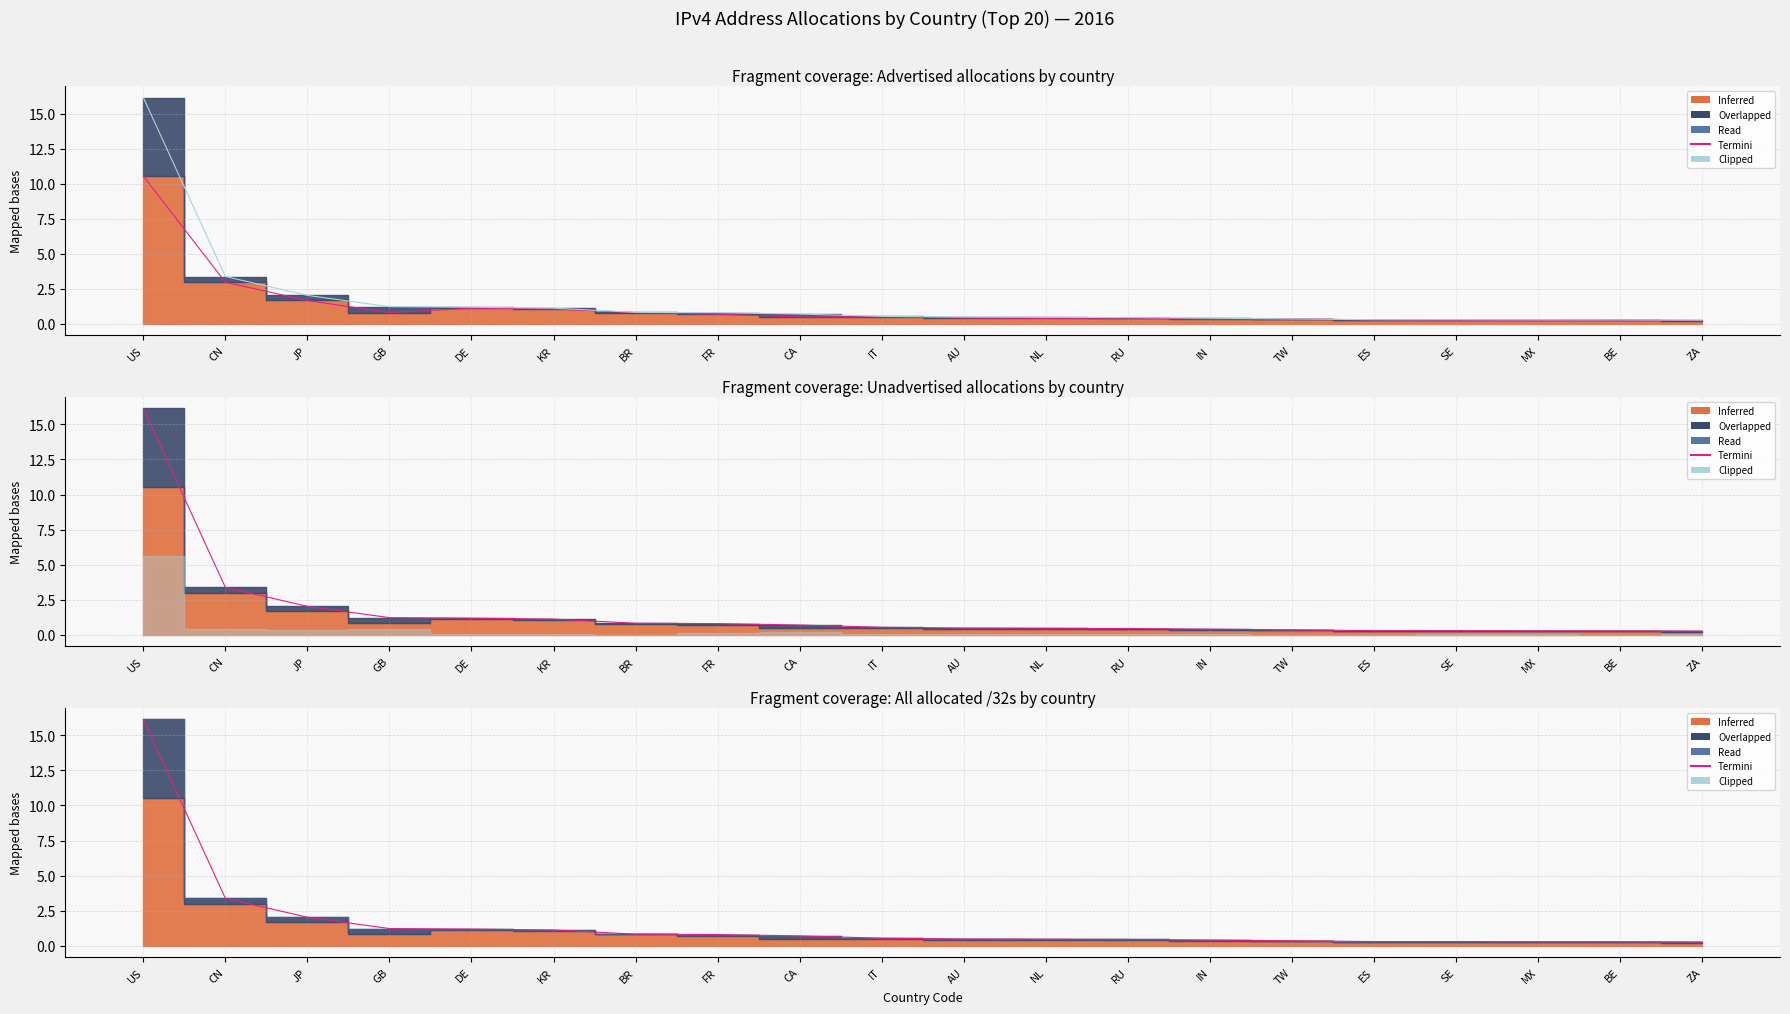

Reading right to left, extract all data points from this chart.

Termini: ZA=0.3	BE=0.3	MX=0.3	SE=0.3	ES=0.3	TW=0.4	IN=0.4	RU=0.5	NL=0.5	AU=0.5	IT=0.5	CA=0.7	FR=0.8	BR=0.8	KR=1.1	DE=1.2	GB=1.2	JP=2.0	CN=3.4	US=16.1
Clipped: ZA=0.3	BE=0.3	MX=0.3	SE=0.3	ES=0.3	TW=0.4	IN=0.4	RU=0.5	NL=0.5	AU=0.5	IT=0.5	CA=0.7	FR=0.8	BR=0.8	KR=1.1	DE=1.2	GB=1.2	JP=2.0	CN=3.4	US=16.1